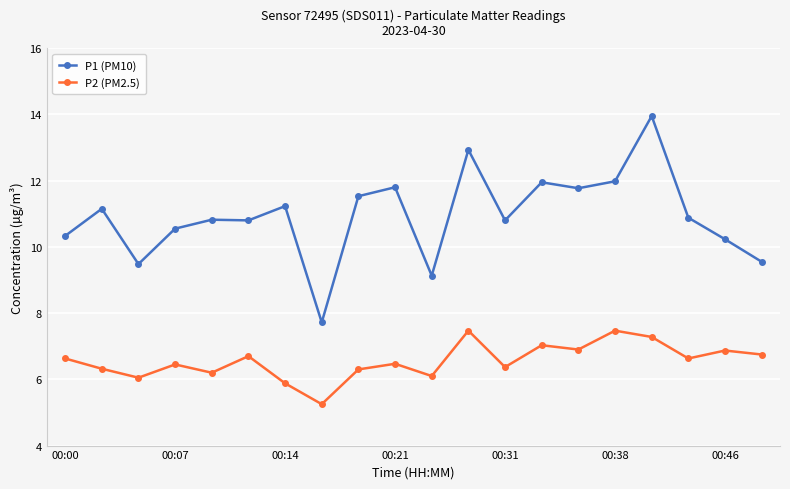

True or false: P1 (PM10) and P2 (PM2.5) intersect in this chart.

False